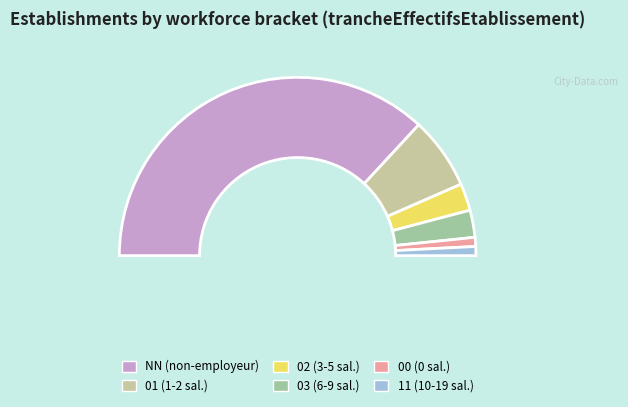

What is the smallest slice in the pie chart?

00